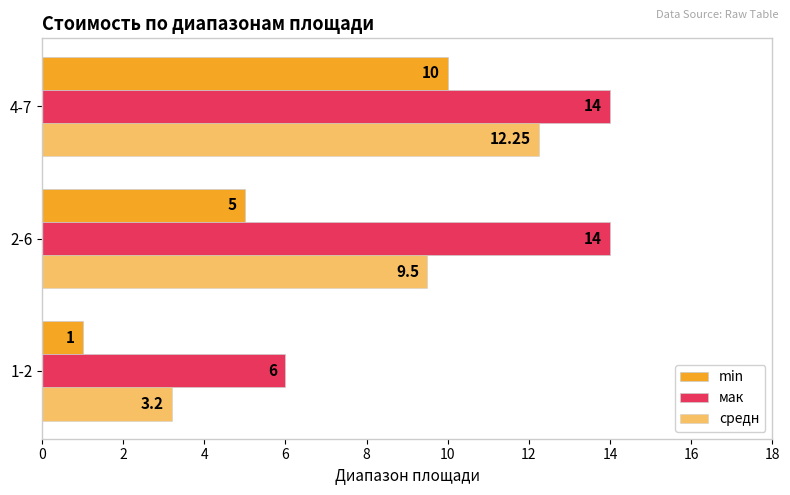

How many values in the мак series are below 14?

1